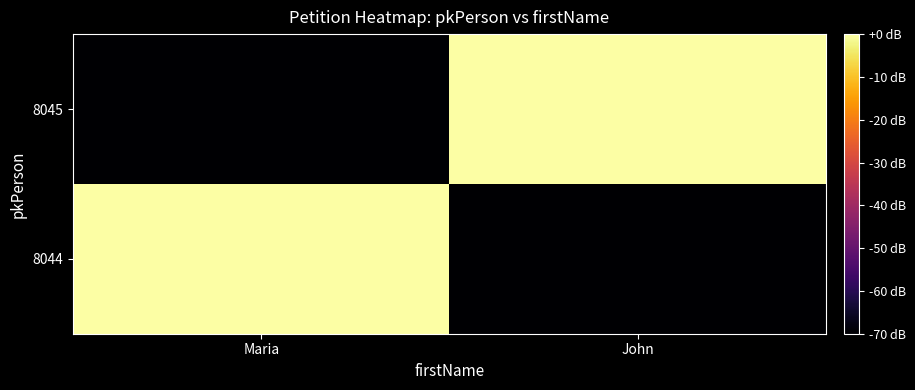

Reading left to right, extract all data points from this chart.

8044: Maria=0	John=-70
8045: Maria=-70	John=0